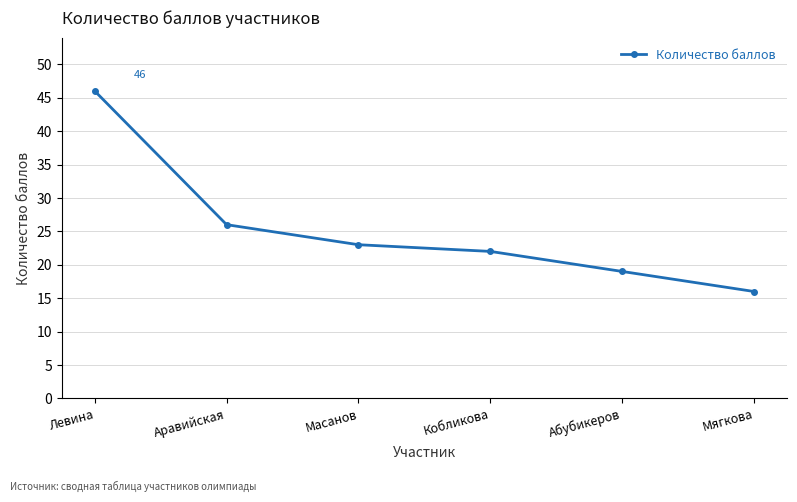

True or false: the data has more than 0 interior local peaks.

False